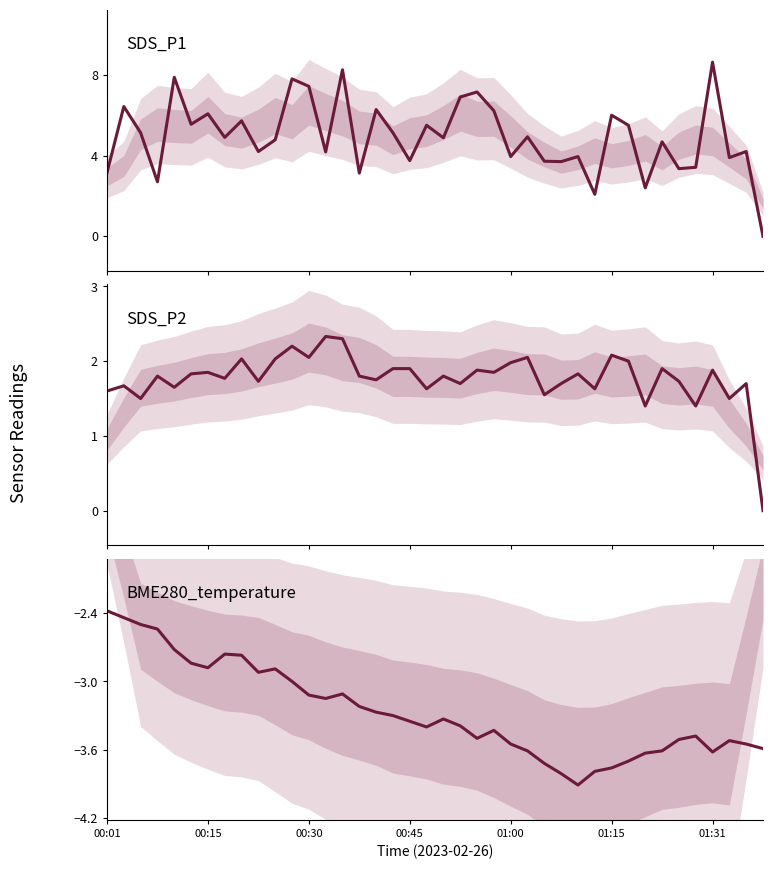

What is the lowest value of the BME280_temperature series?

-3.9